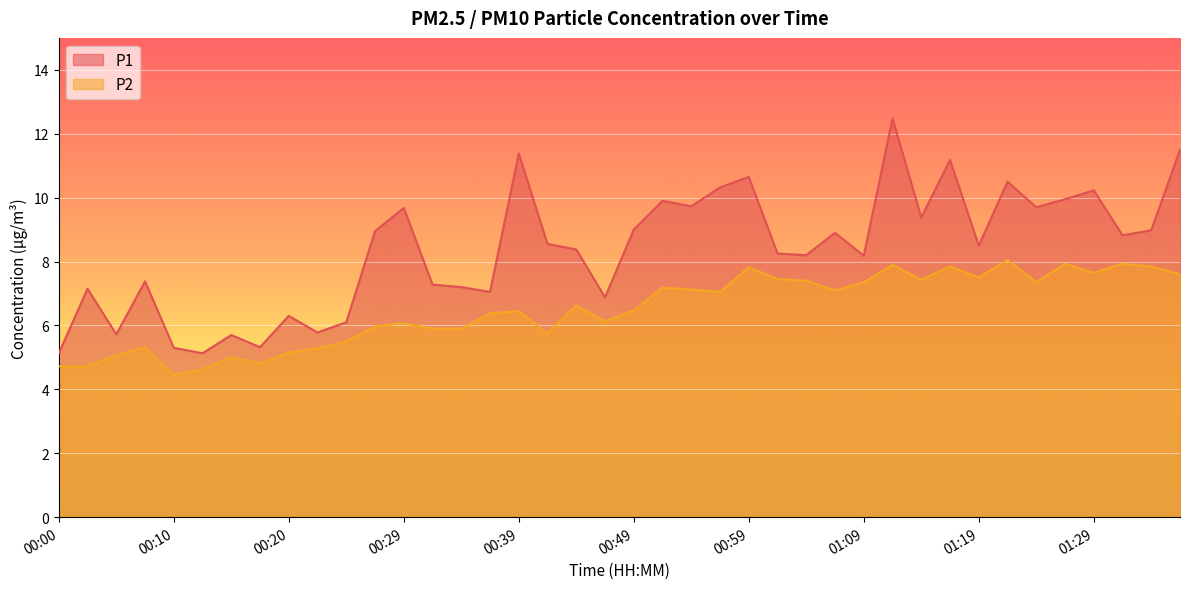

How many categories are shown in the chart?

40